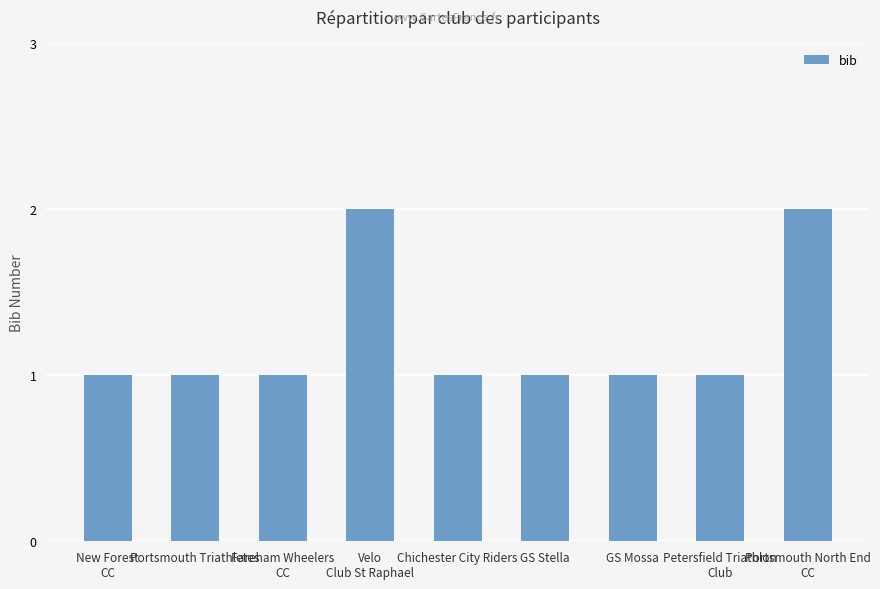

What is the minimum value shown in the chart?

1